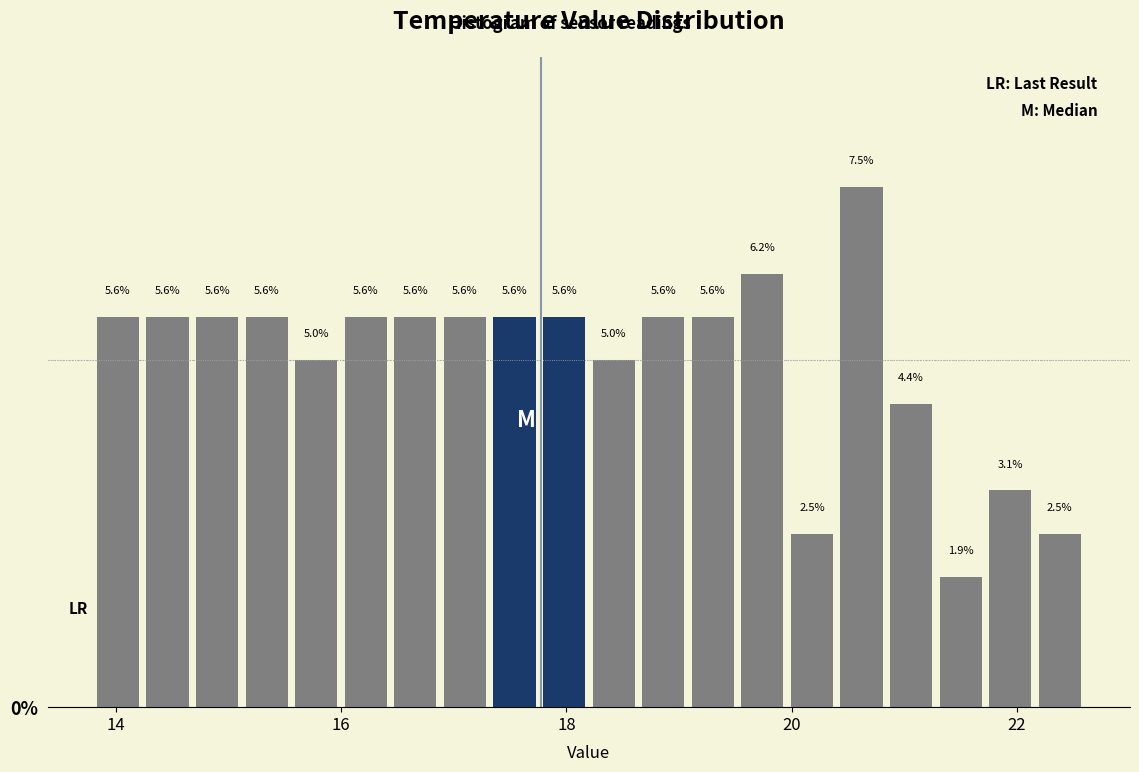

Read against the x-axis, roughly where is the centre of the tallest bar?

20.6